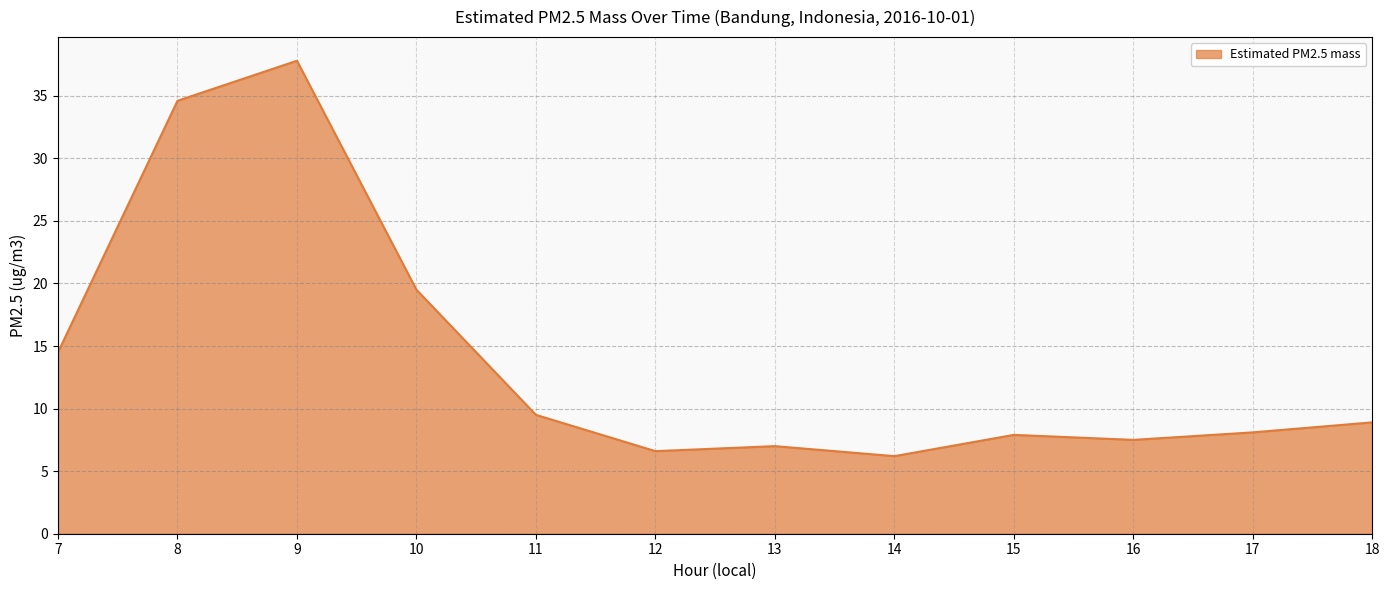

What is the difference between the maximum and minimum values?

31.6